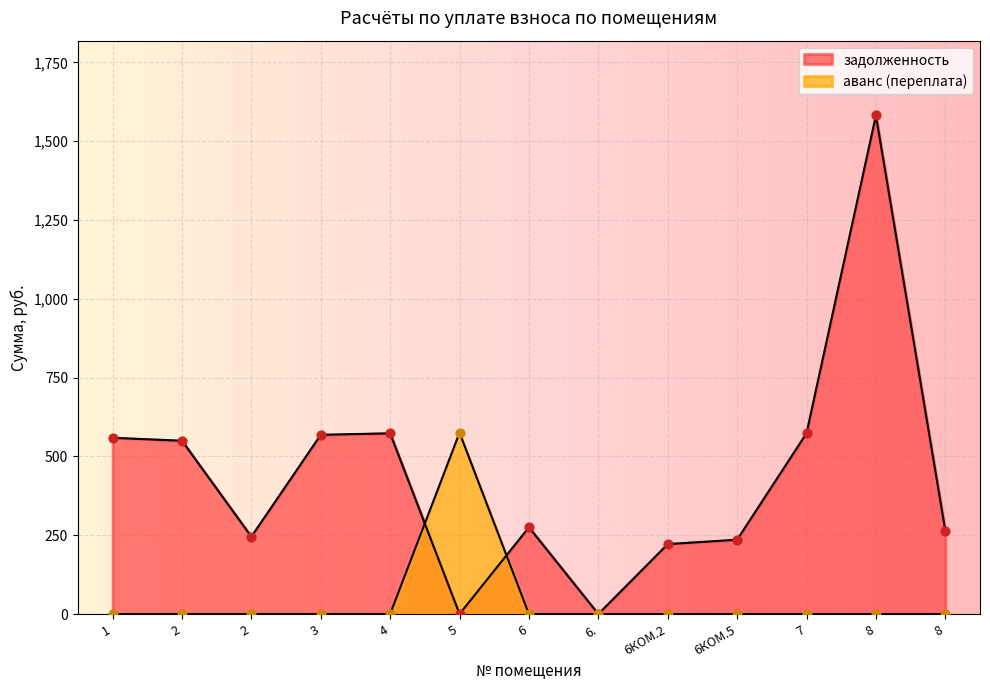

Which series reaches the minimum Y coordinate?

задолженность